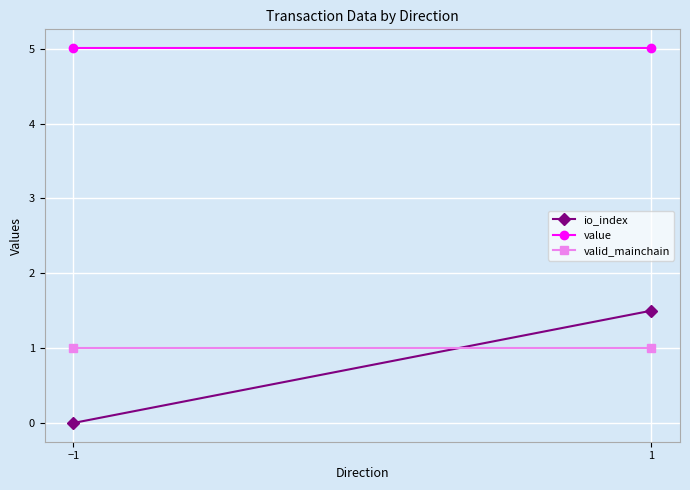

What is the average value of the value series?

5.0